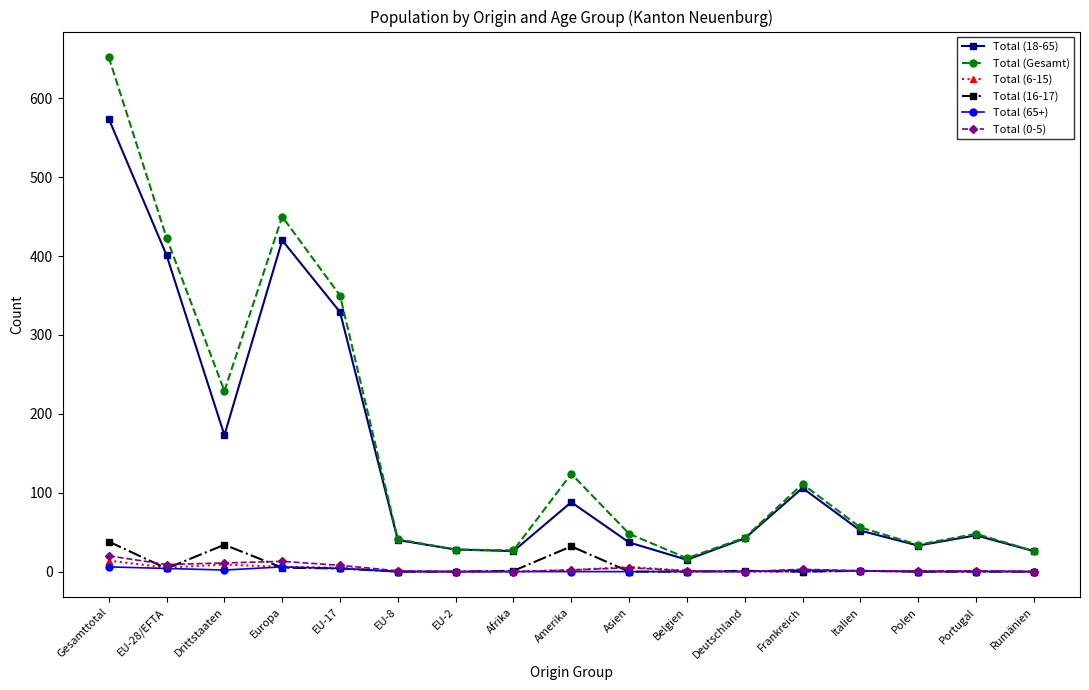

Which series has the widest spread of values?

Total (Gesamt)